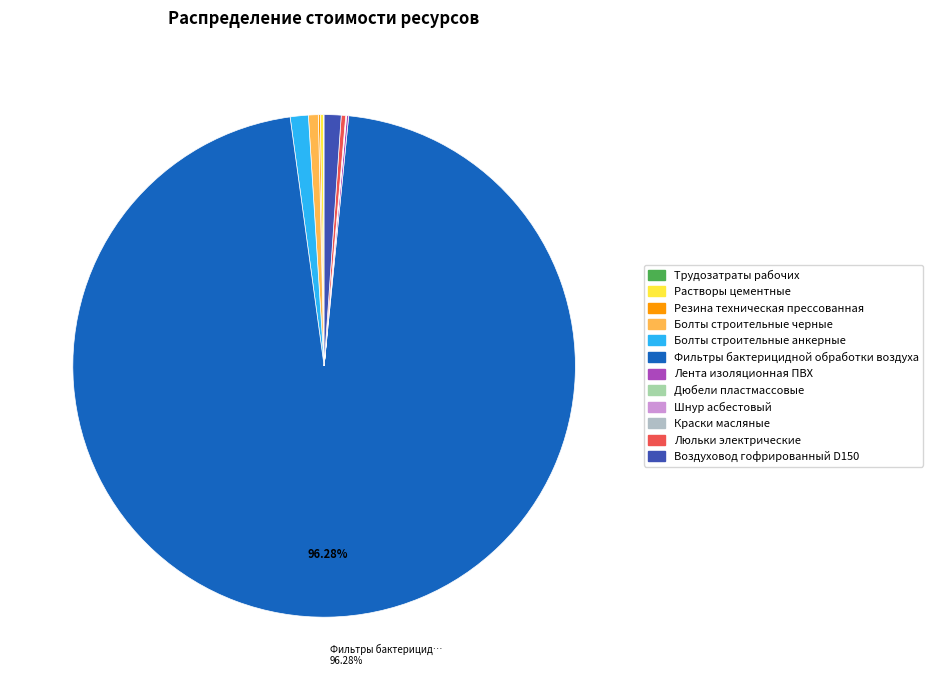

Is it true that Шнур асбестовый is 0% of the pie?

True